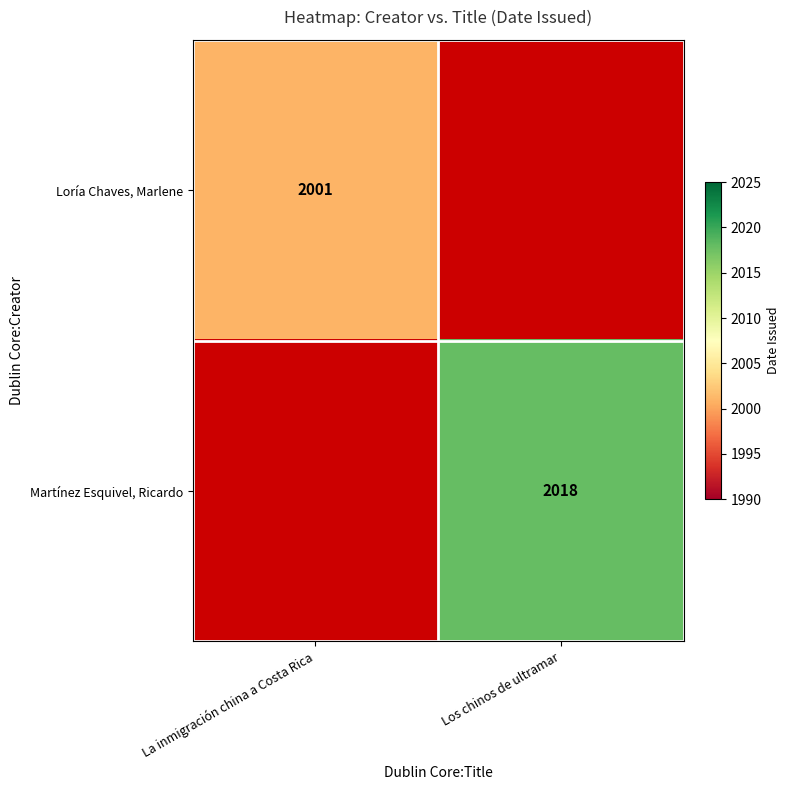

Is it true that Martínez Esquivel, Ricardo equals 1169.5 at Los chinos de ultramar?

False